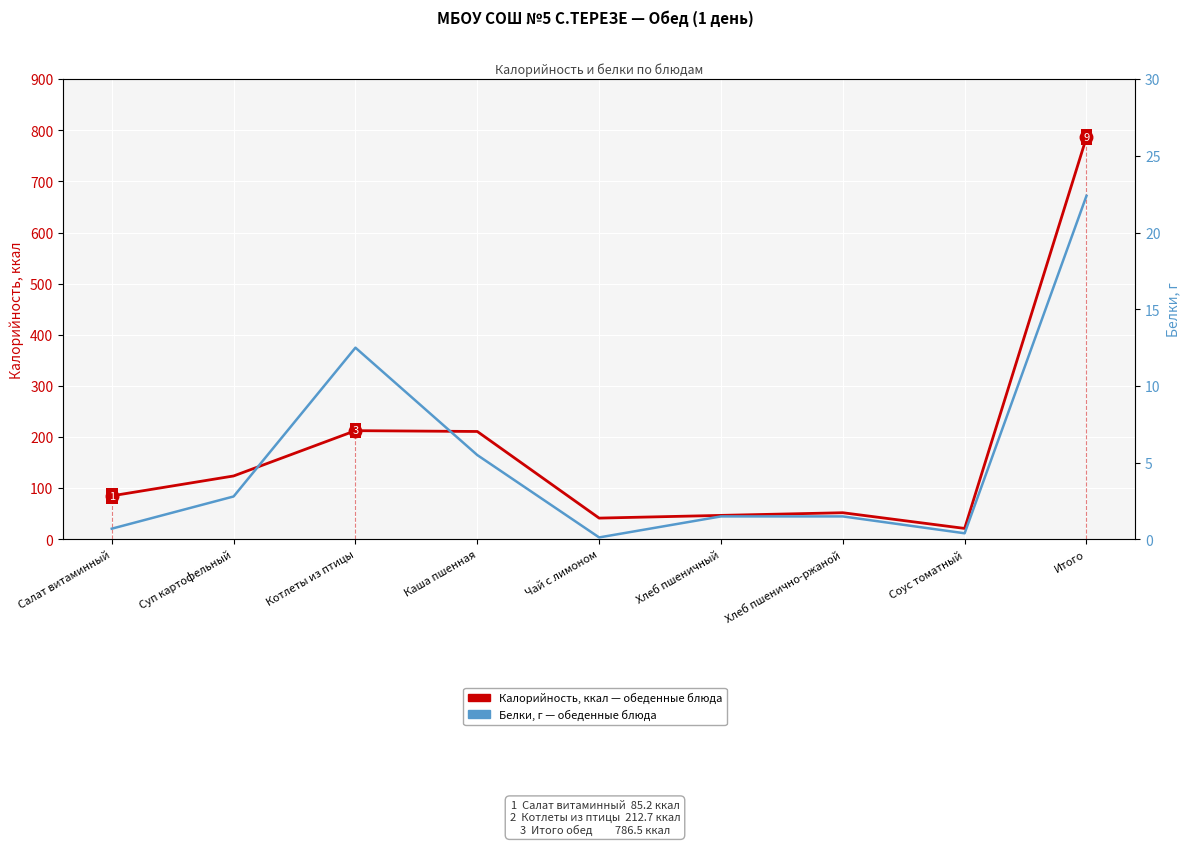

Reading left to right, transcribe all the data shown in this chart.

Калорийность, ккал: 85.2	124.1	212.7	211.1	41.7	47.0	52.2	21.5	786.5
Белки, г: 0.7	2.8	12.5	5.5	0.1	1.5	1.5	0.4	22.4